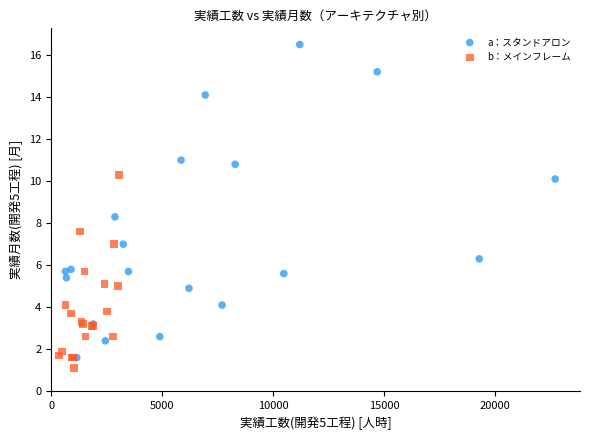

Which series has the widest spread of Y values?

a：スタンドアロン